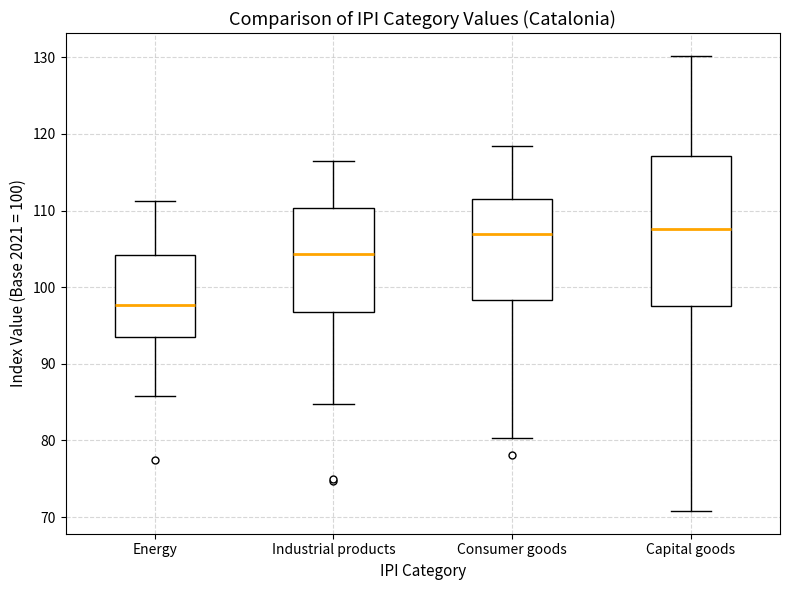

Reading left to right, transcribe this box plot: for each box, give where its median line is, the range the box spans, and where its two whiskers end, as read against the y-axis. The values are not printed on the chart, so give them approximately, as read against the axis.

Energy: median 98, box 94 to 104, whiskers 86 to 111
Industrial products: median 104, box 97 to 110, whiskers 85 to 117
Consumer goods: median 107, box 98 to 112, whiskers 80 to 118
Capital goods: median 108, box 98 to 117, whiskers 71 to 130